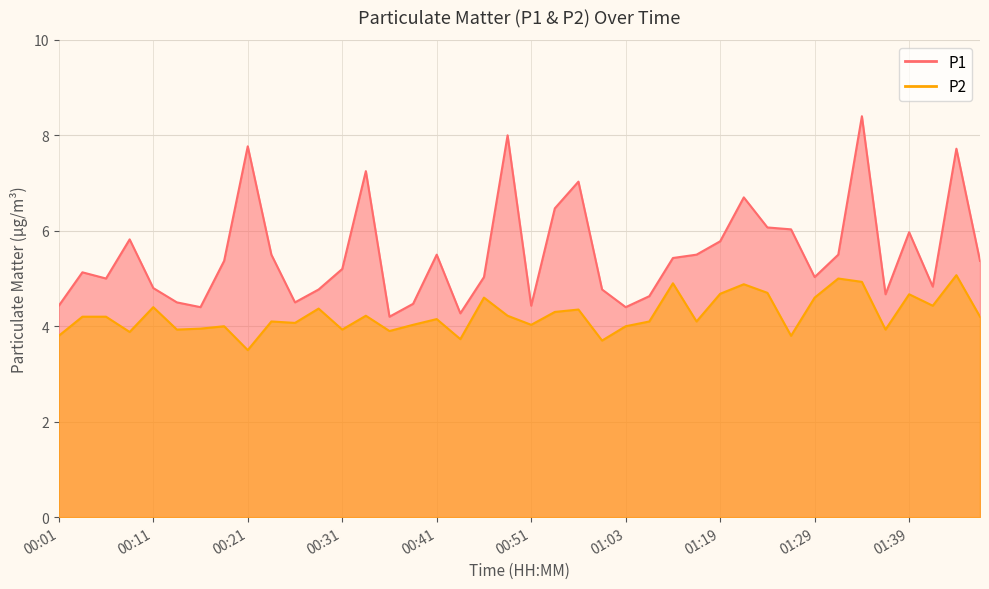

At which label does P2 reach its minimum?

00:21